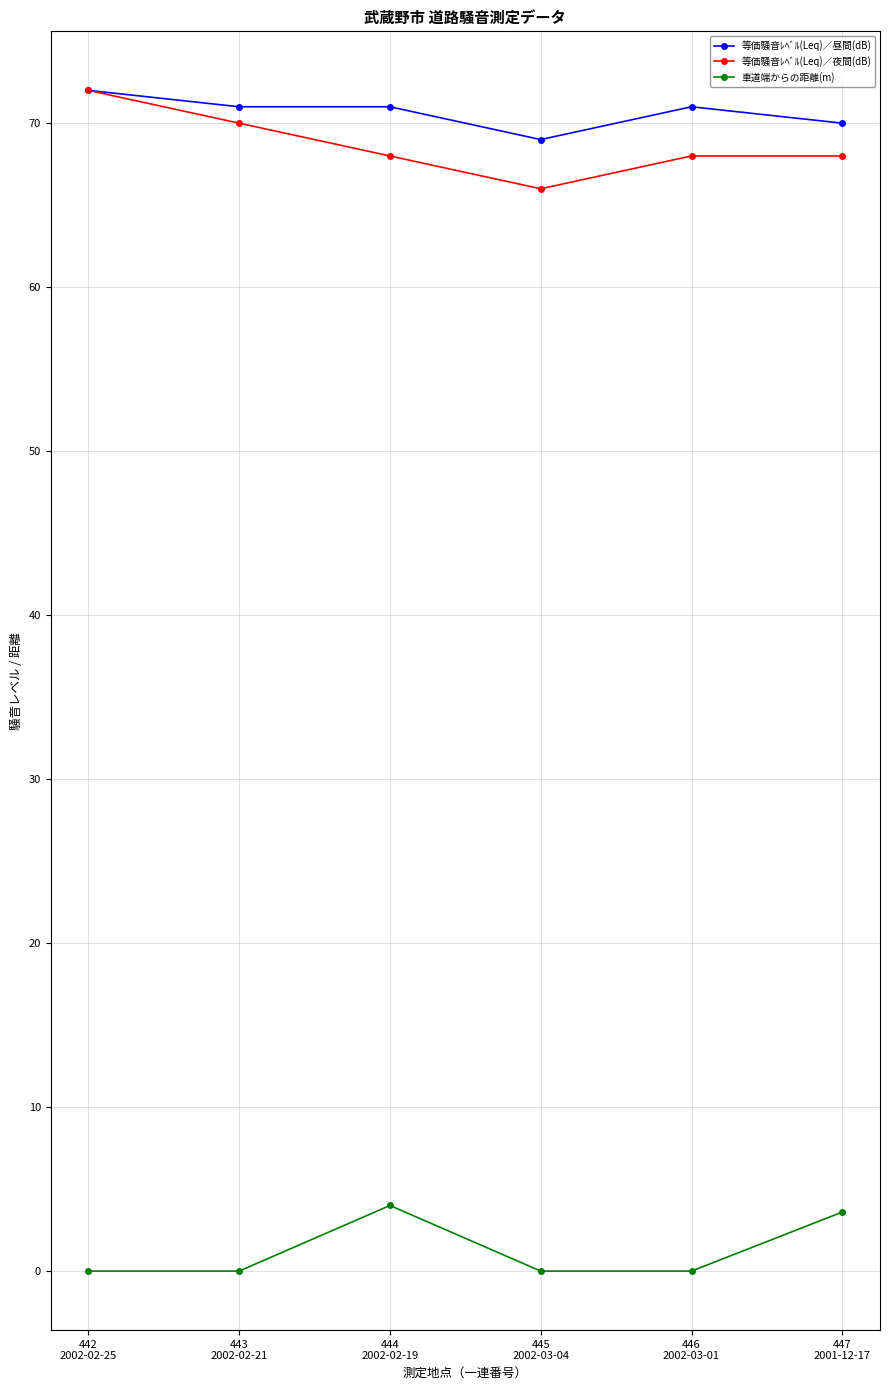

True or false: 車道端からの距離(m) and 等価騒音ﾚﾍﾞﾙ(Leq)／昼間(dB) cross at least once.

False